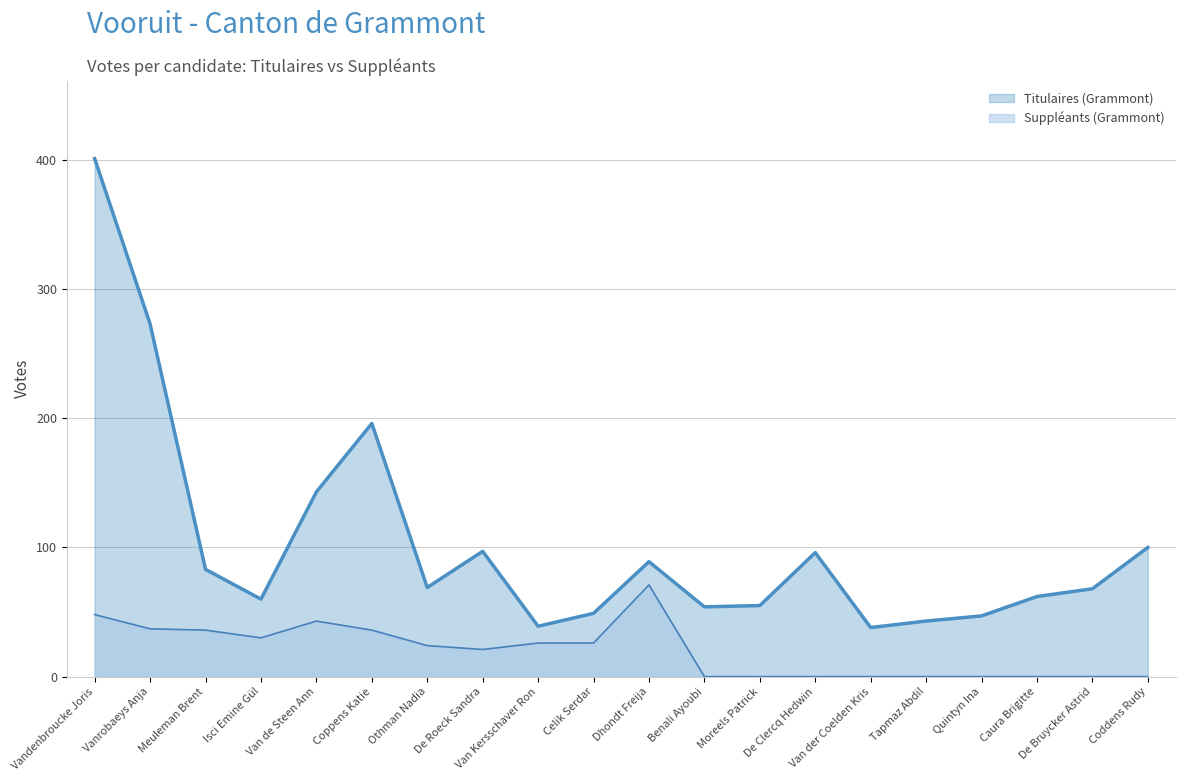

What is the sum of all Titulaires (Grammont) values?

2062